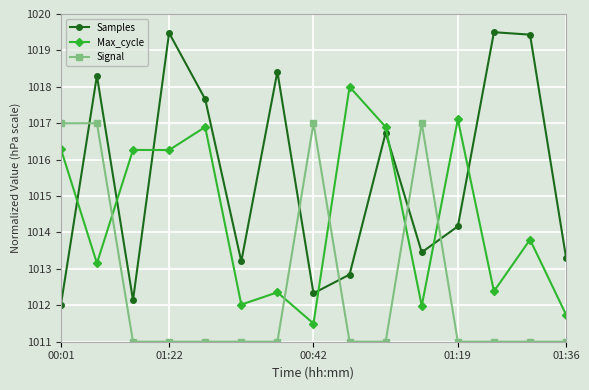

What is the value of the Samples point at the 1st from the left?

1012.0